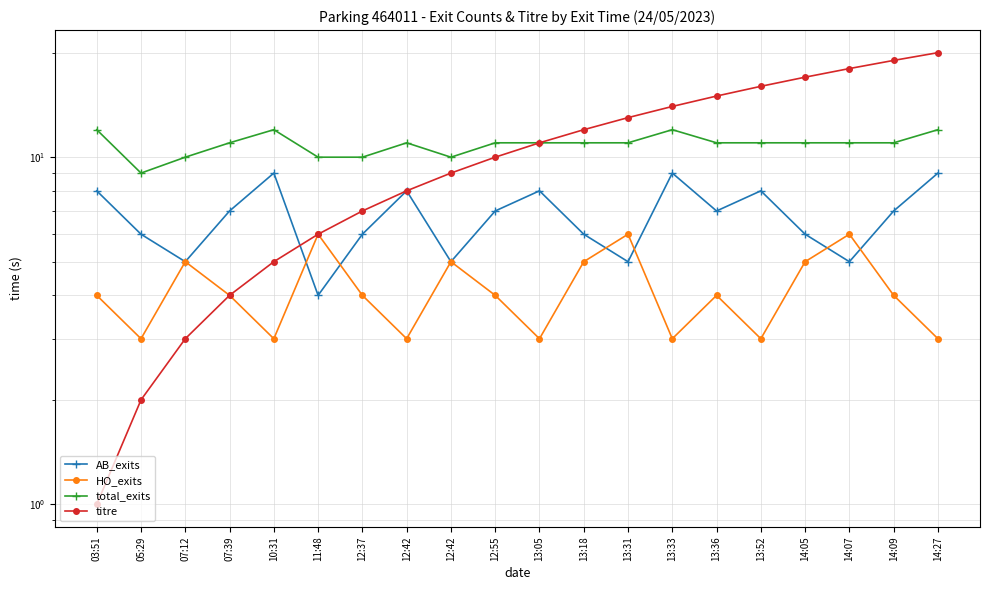

How many HO_exits values are between 3 and 5?

17